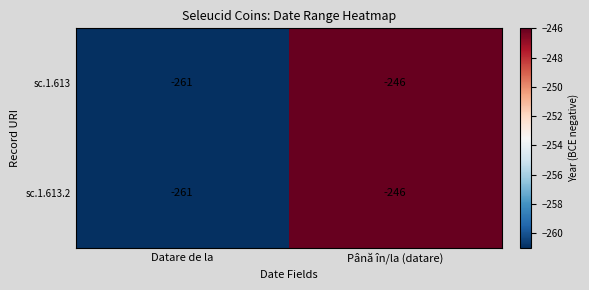

What is the minimum value shown in the chart?

-261